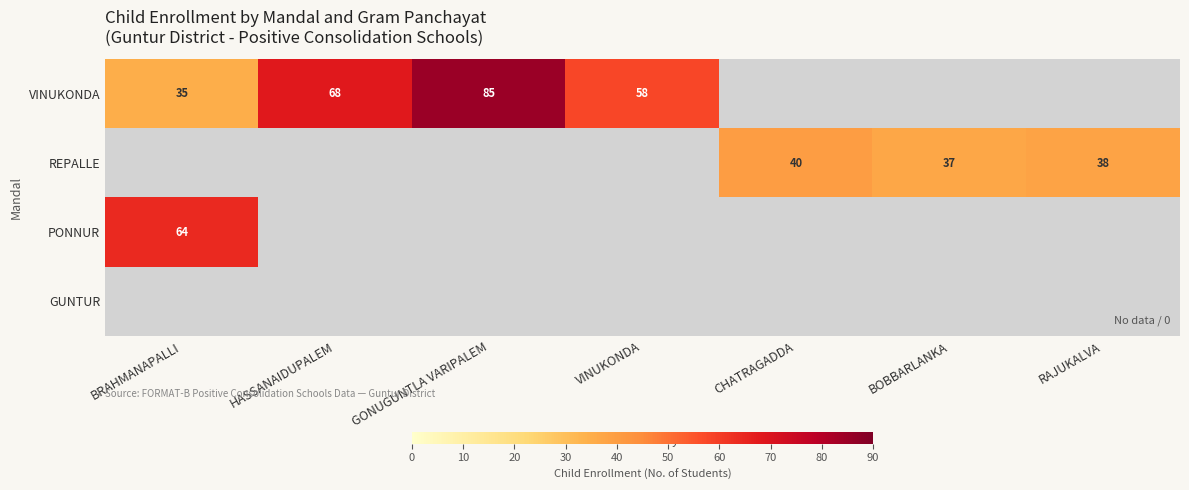

Count the number of categories in the chart.

7